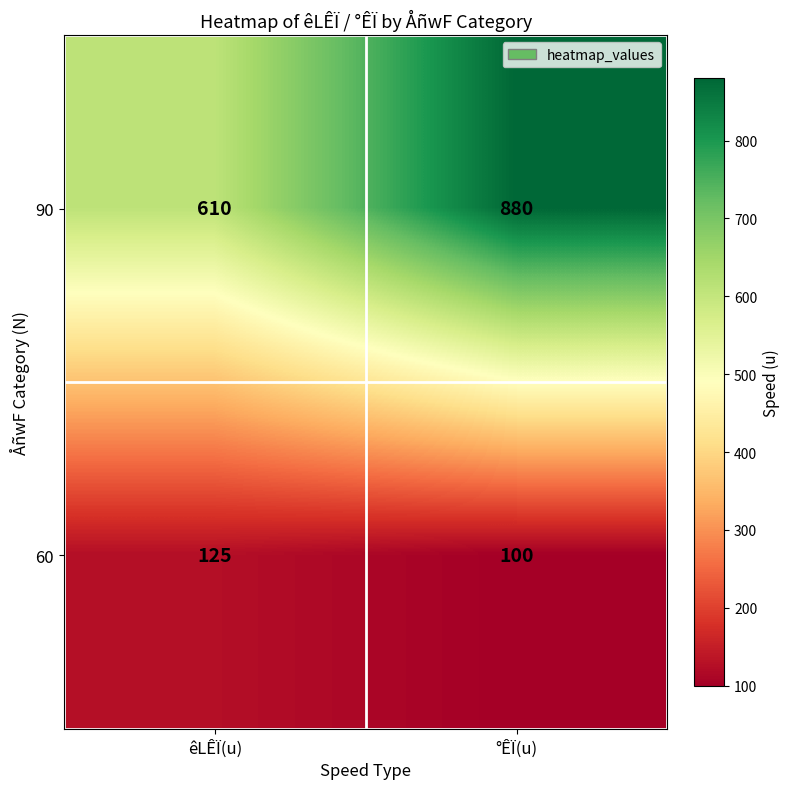

Reading left to right, what are all the values shown in this chart?

90: 610	880
60: 125	100